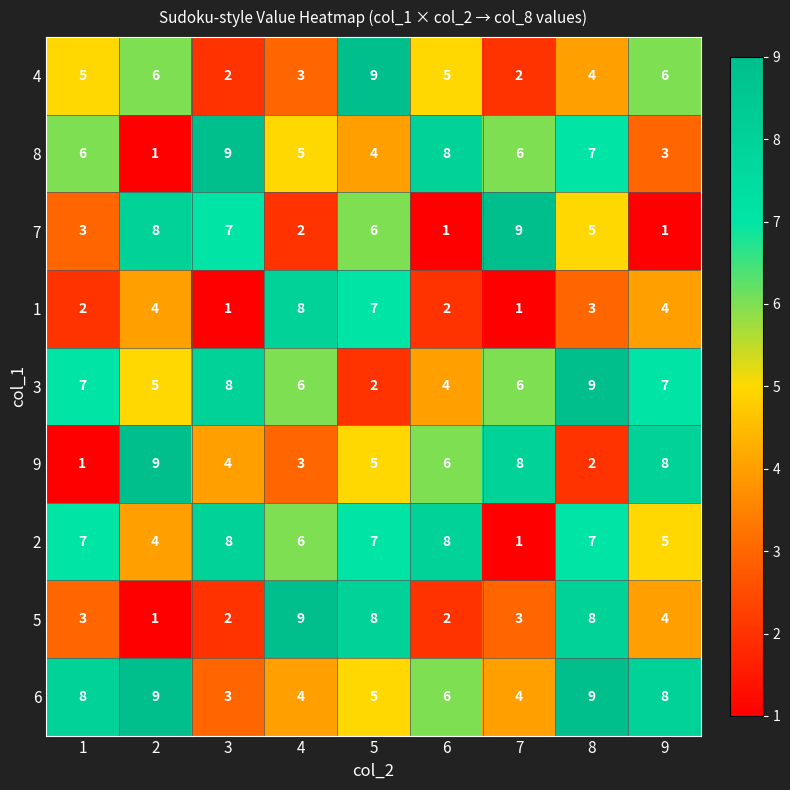

Is it true that 7 equals 1 at 4?

False